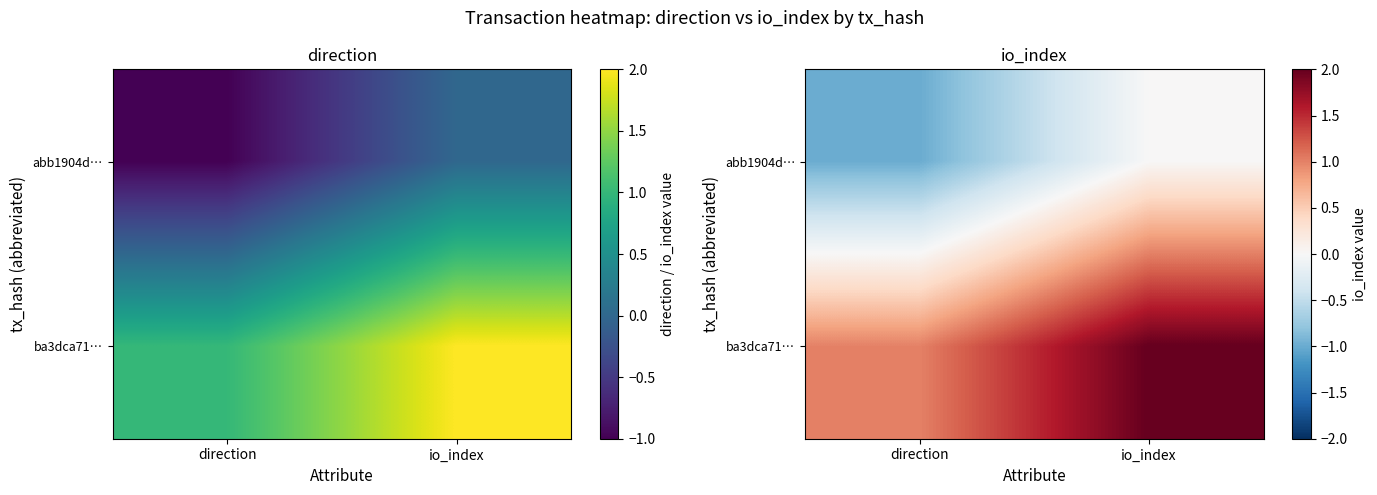

The value of ba3dca71… at io_index is 2. True or false?

True